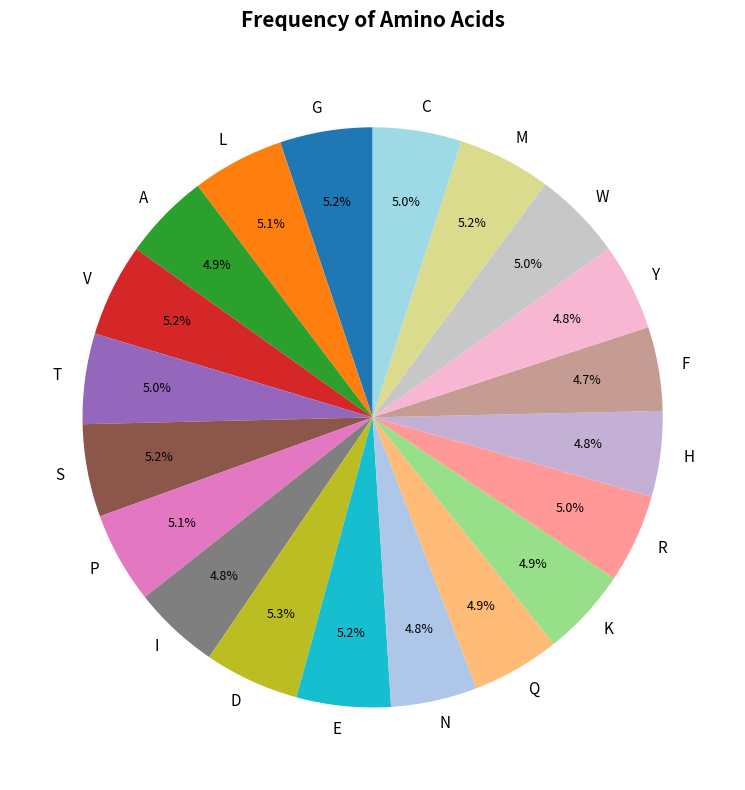

How many segments does this pie chart have?

20